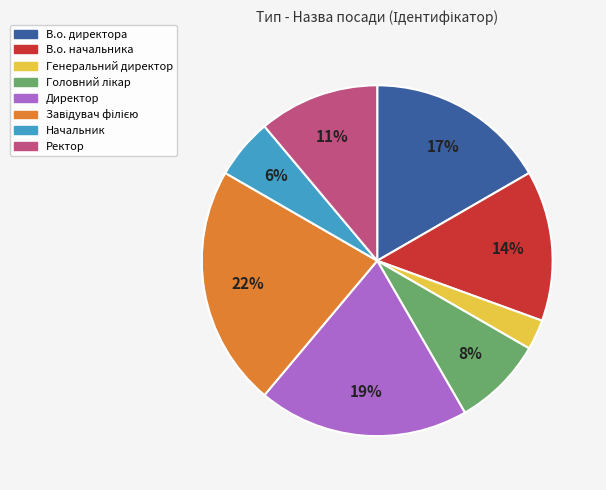

Does any single category account for the majority?

No